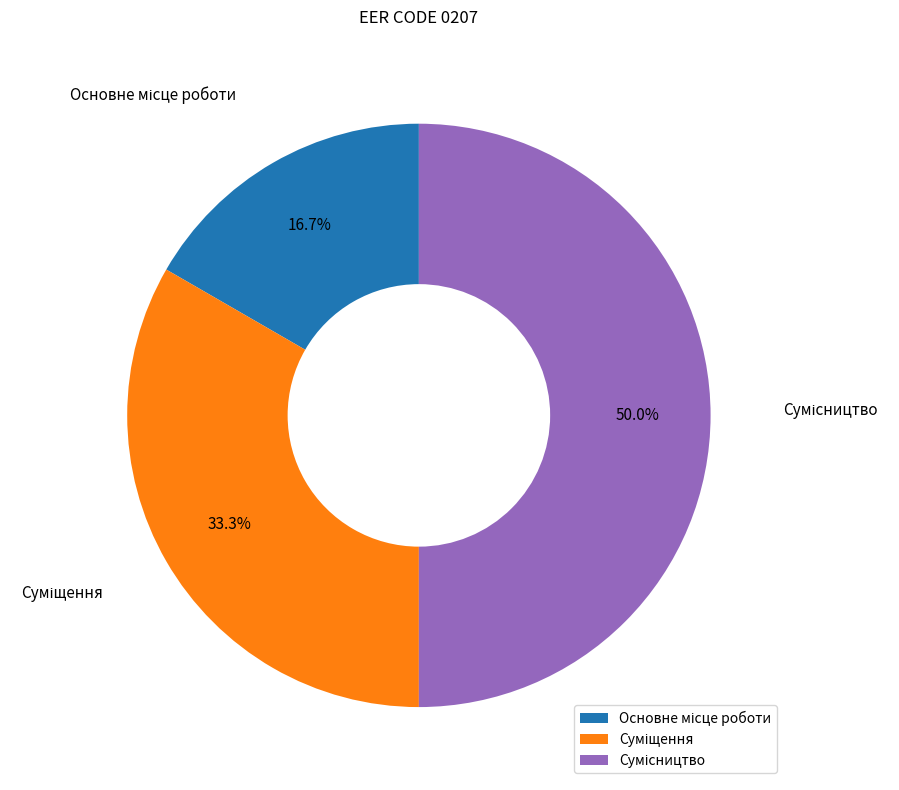

Which slice is the smallest?

Основне місце роботи